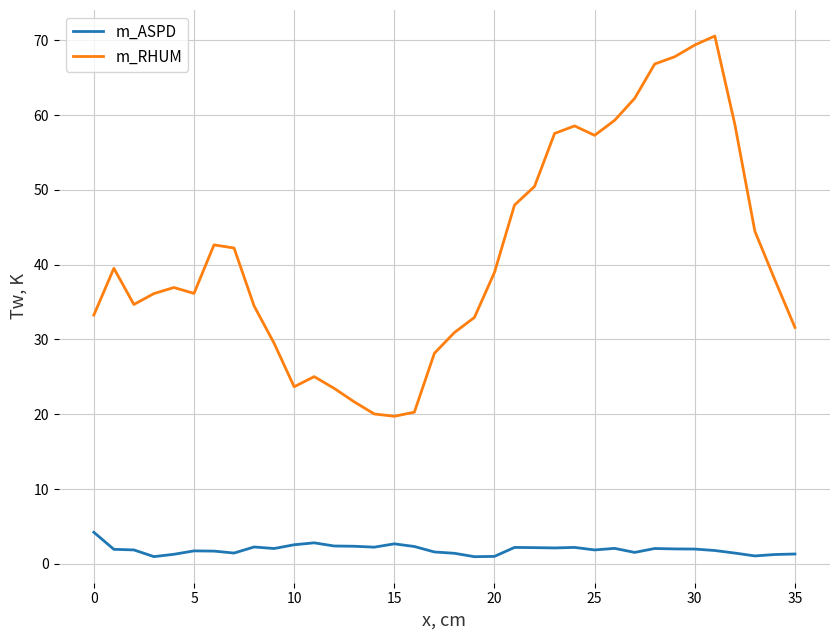

Which series has the largest total across all categories?

m_RHUM